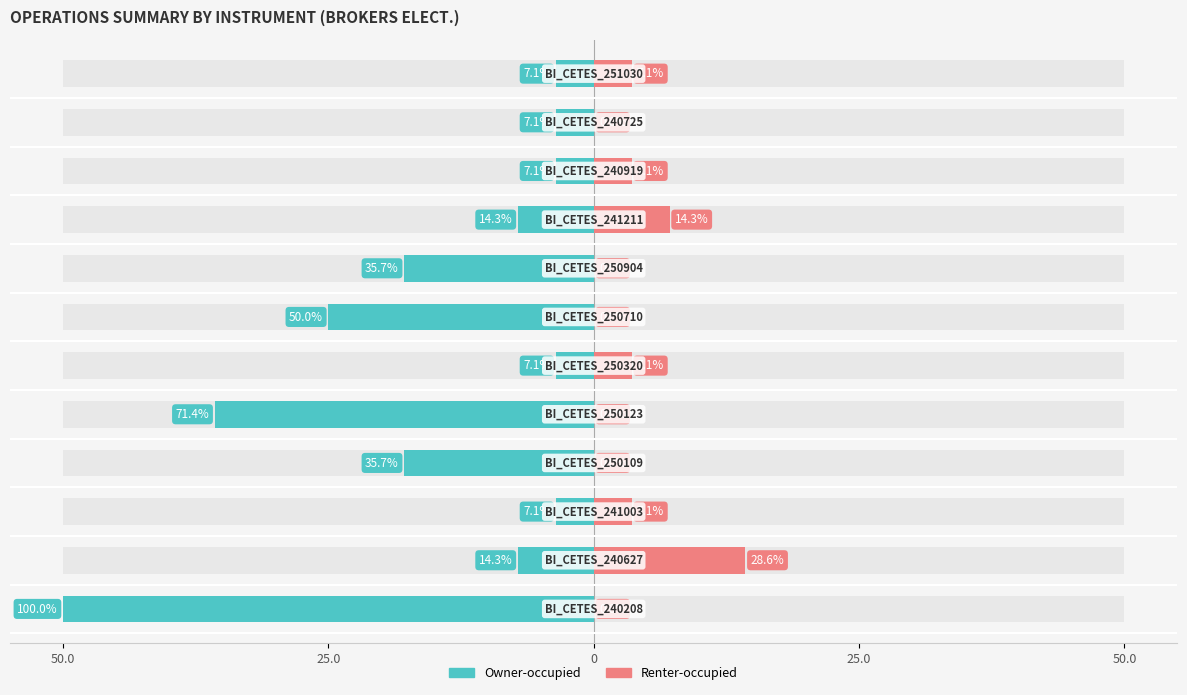

Is it true that Renter-occupied equals 3.9 at 8?

False